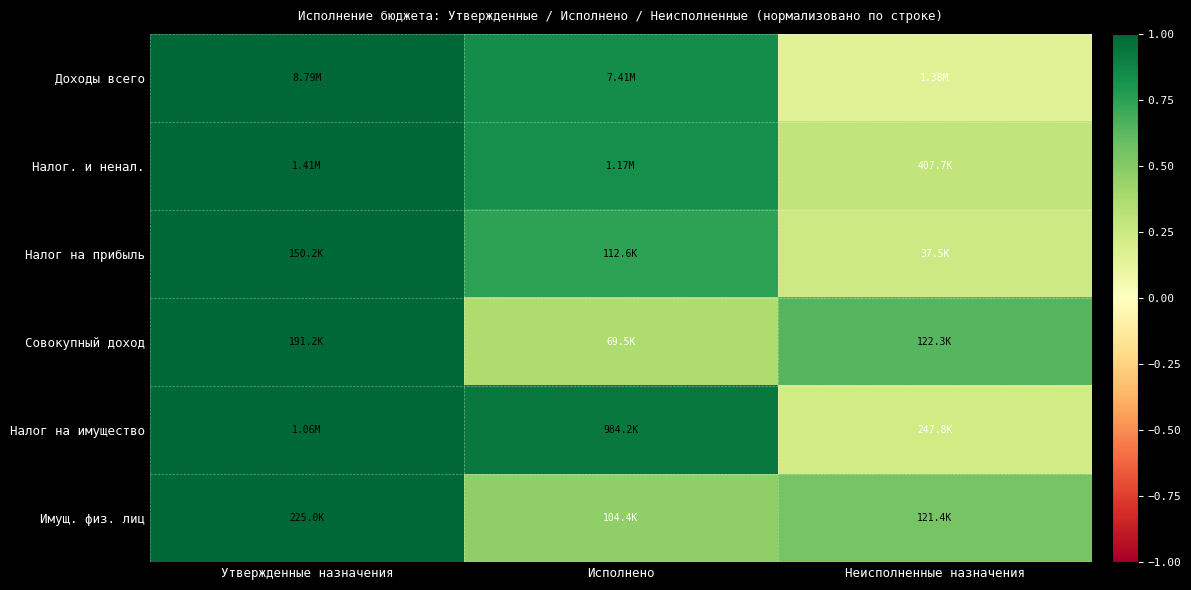

At which category does the chart reach its minimum across all series?

Неисполненные назначения